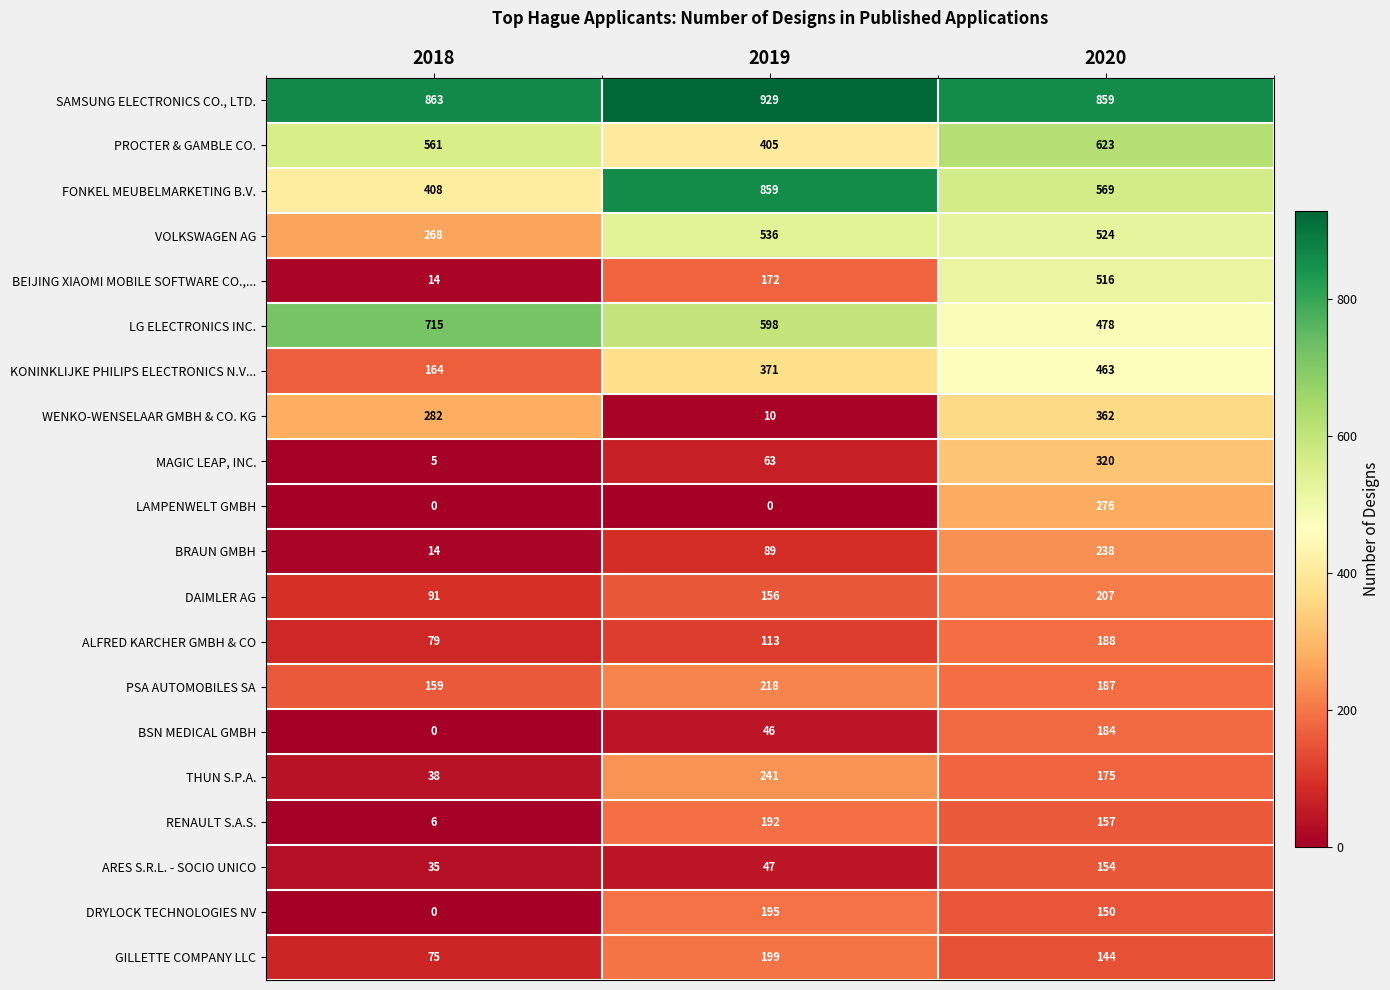

What is the greatest value displayed?

929